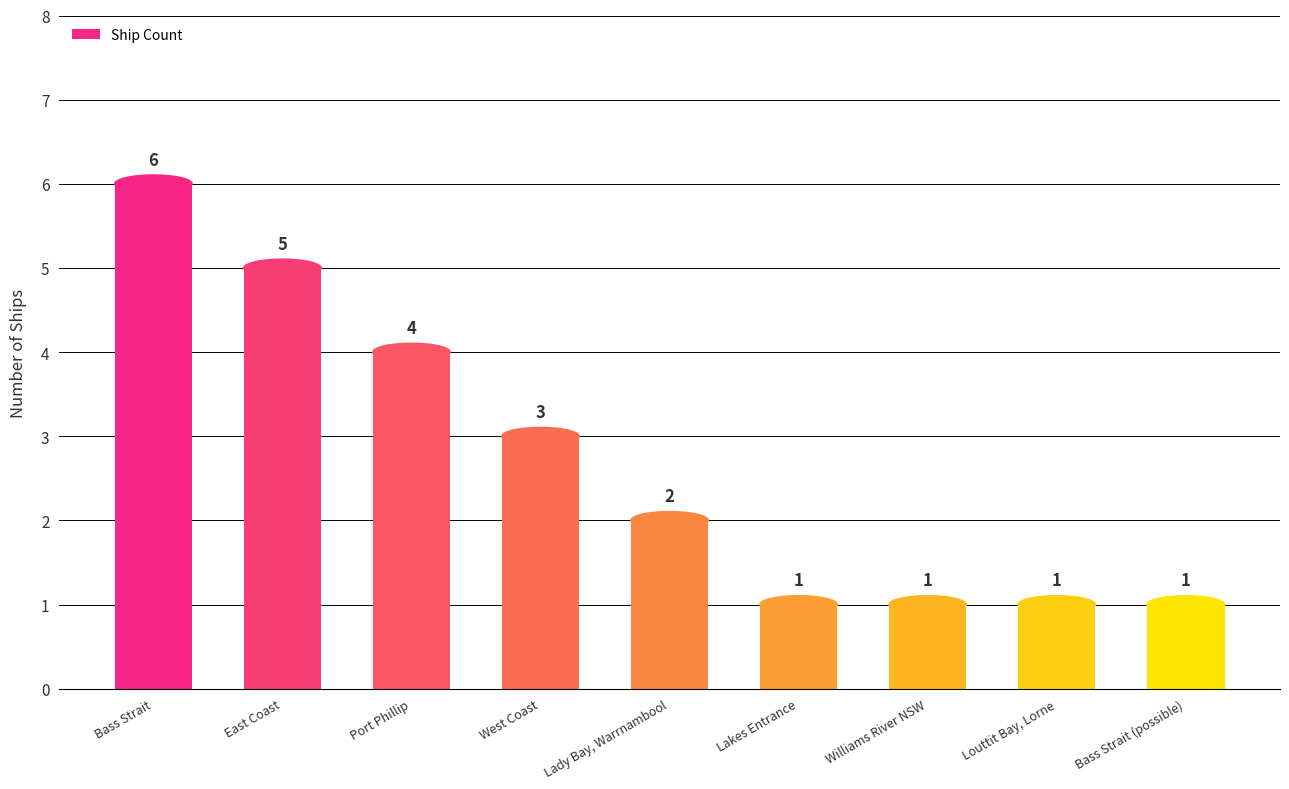

Are the bars horizontal?

No